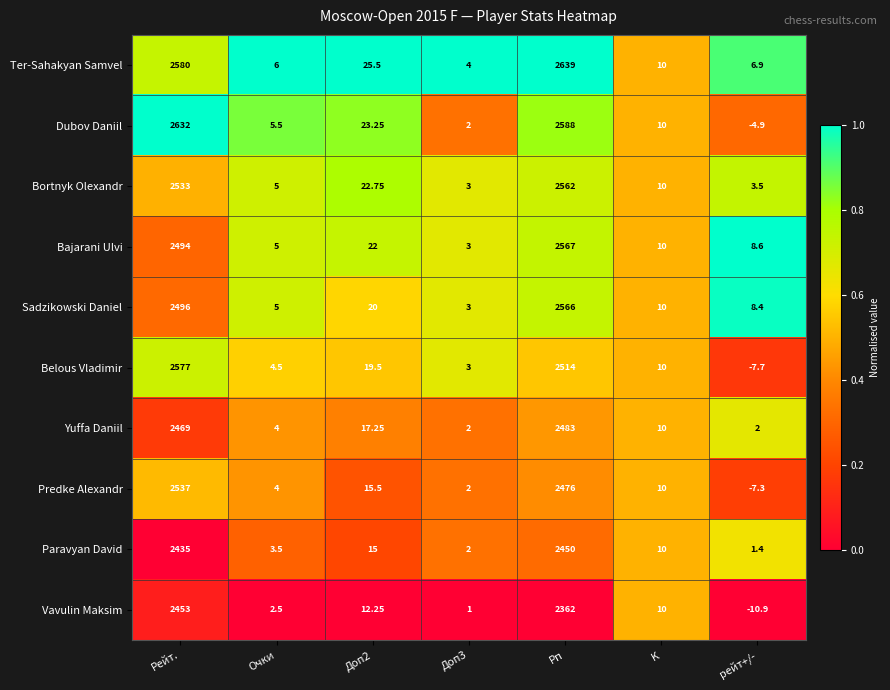

Which category has the highest value across all series?

Рп